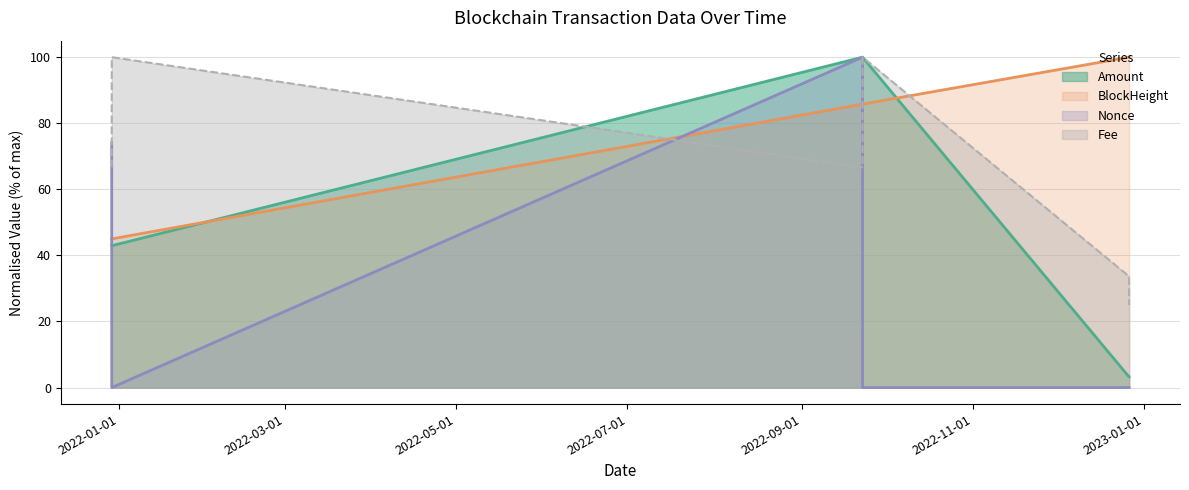

After their last crossing, which series has the higher values: Amount or Fee?

Fee